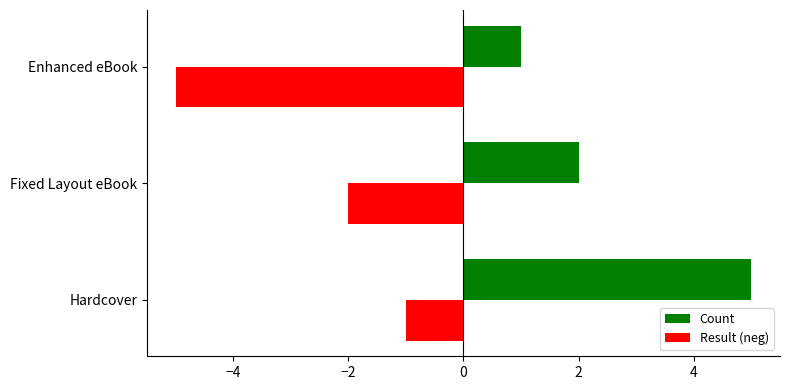

At Fixed Layout eBook, list the series in order from largest to smallest.

Count, Result (neg)